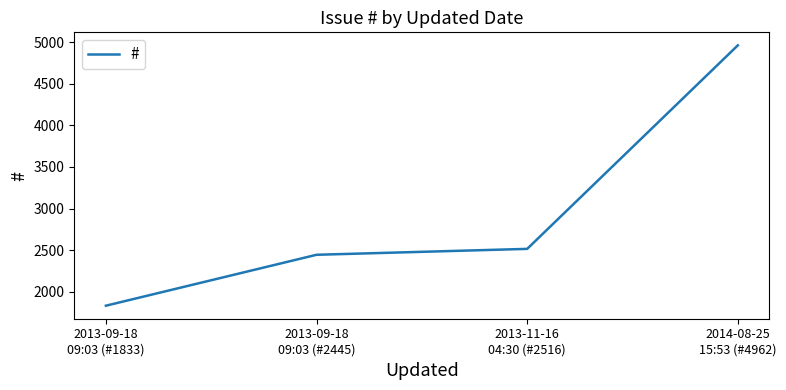

What is the average value?

2939